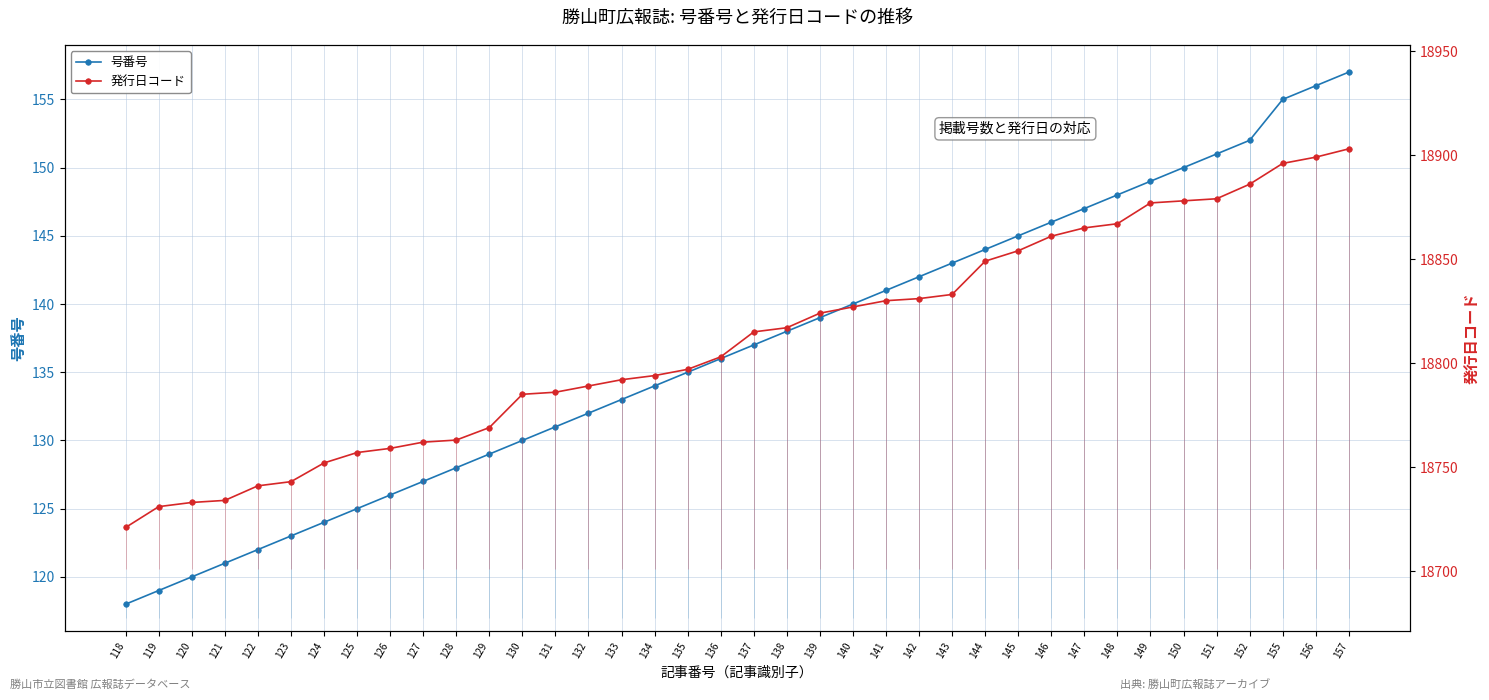

True or false: 発行日コード has a value of 18762 at 127.

True